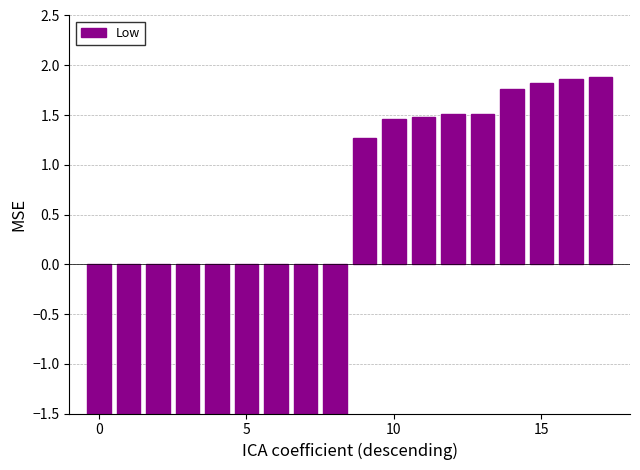

What is the approximate value at 16?

1.9